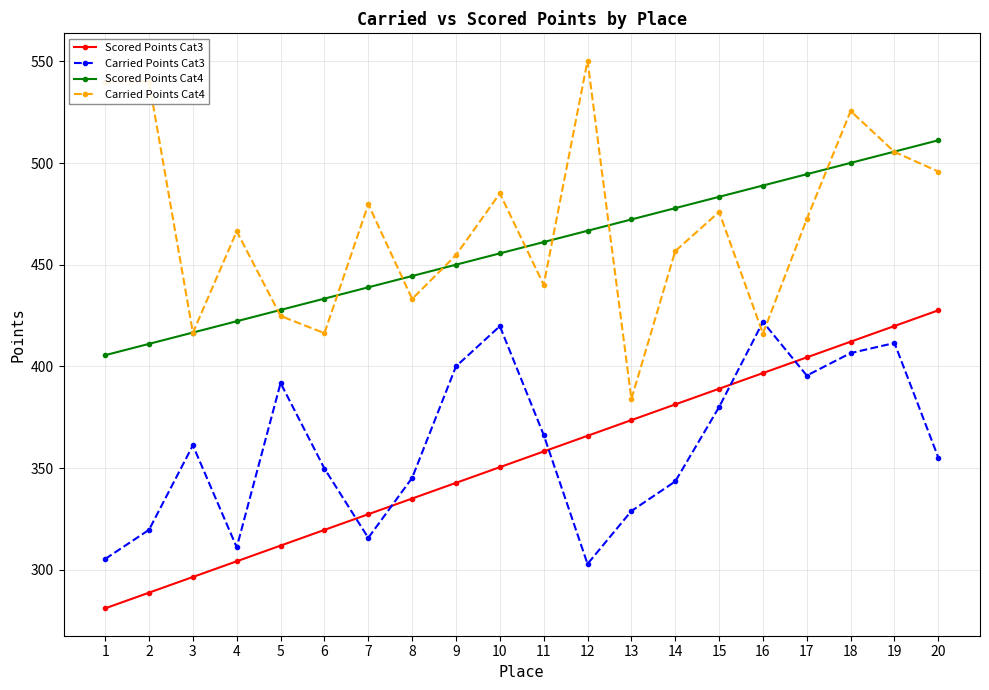

Is the value of Scored Points Cat4 at 8 greater than the value of Carried Points Cat3 at 18?

Yes